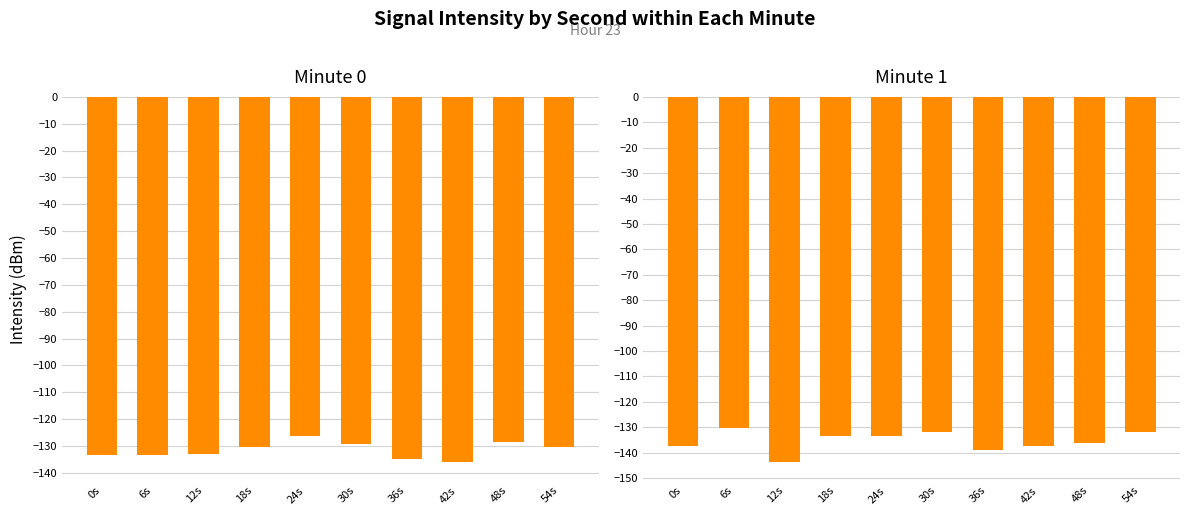

What is the minimum value for minute 1?

-143.8